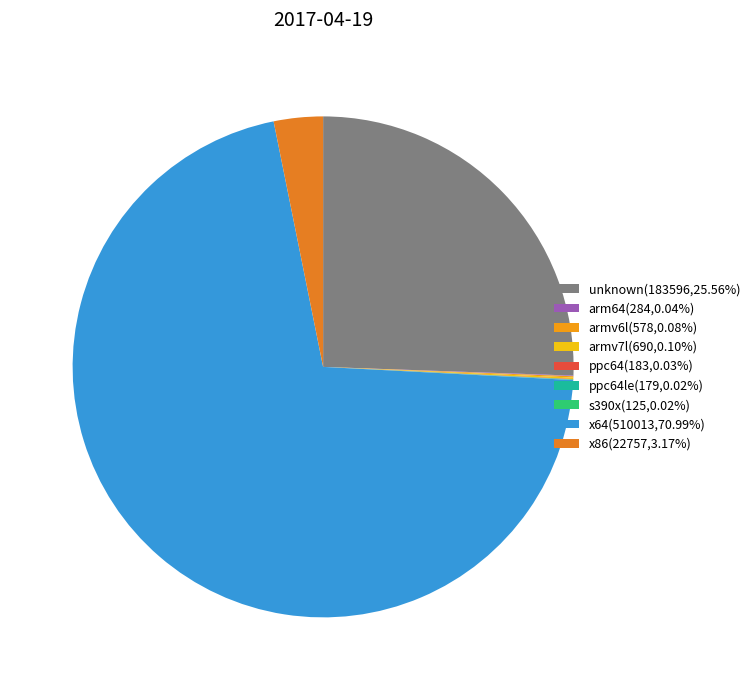

Rank the categories by value from lowest to highest.

s390x, ppc64le, ppc64, arm64, armv6l, armv7l, x86, unknown, x64